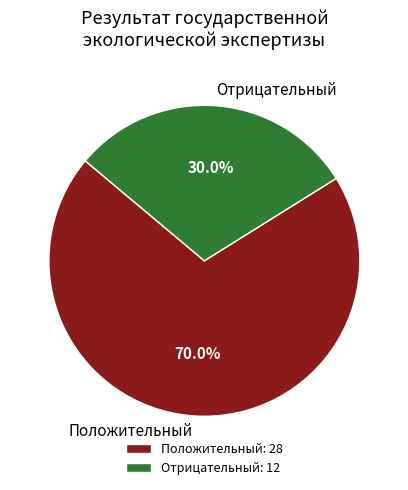

Approximately how many times larger is the value at Отрицательный compared to Положительный?

0.4